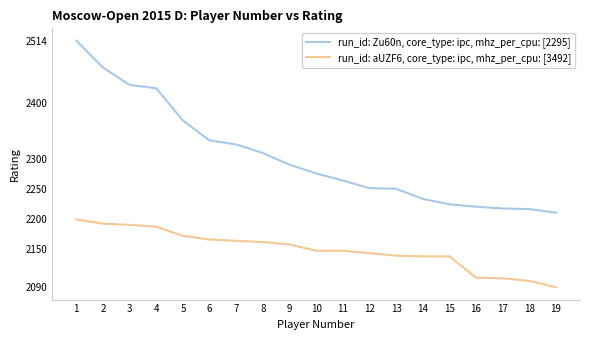

Is it true that run_id: Zu60n, core_type: ipc, mhz_per_cpu: [2295] equals 3772 at 15?

False